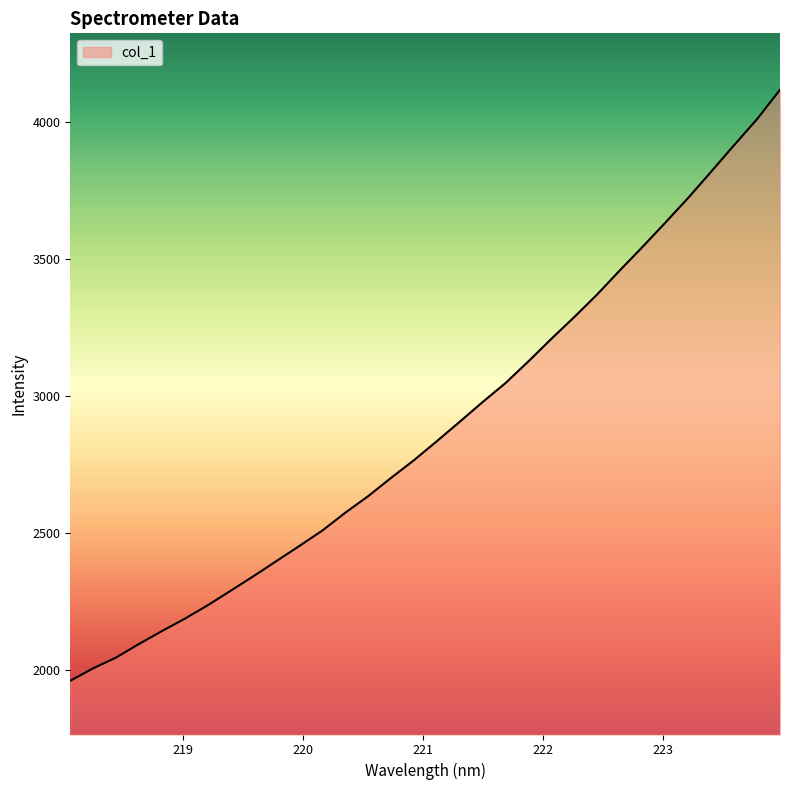

What is the smallest value displayed?

1960.5